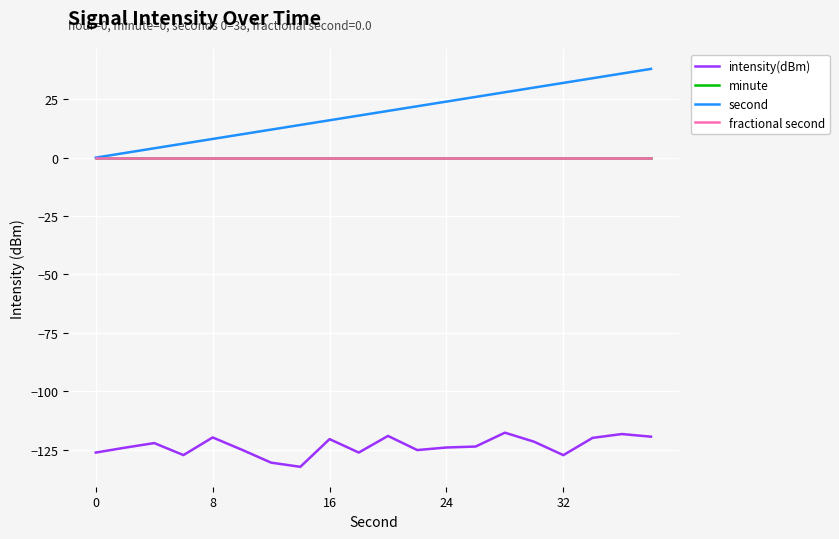

Does the chart display data point markers on the line(s)?

No